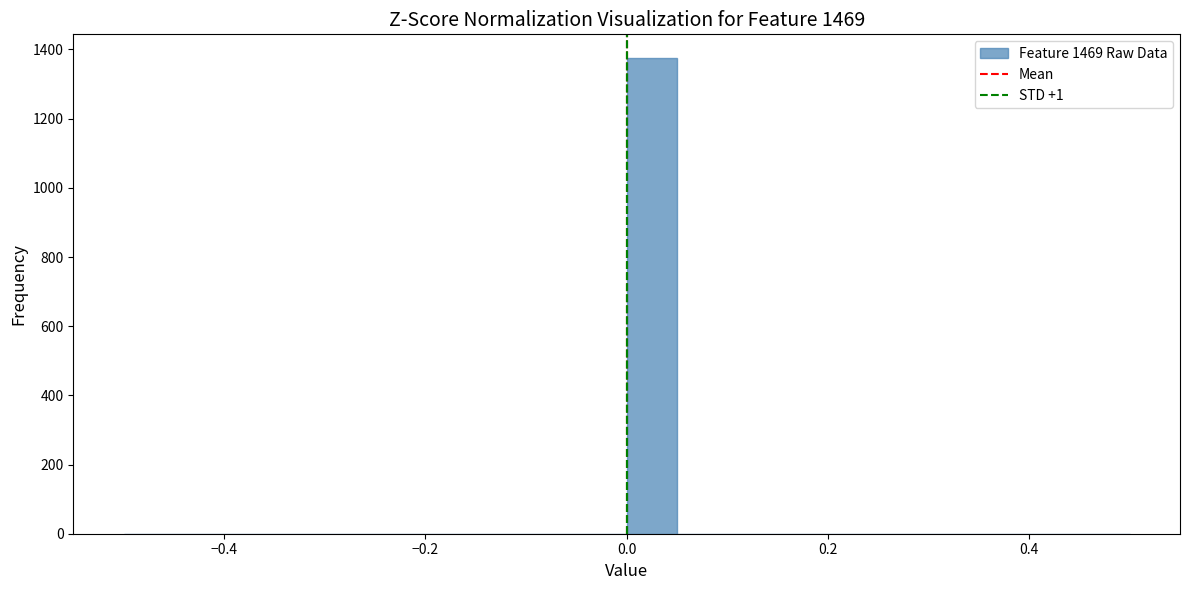

Around what value on the x-axis is the tallest bar? Give the approximate position of its centre, as read against the axis.

0.02